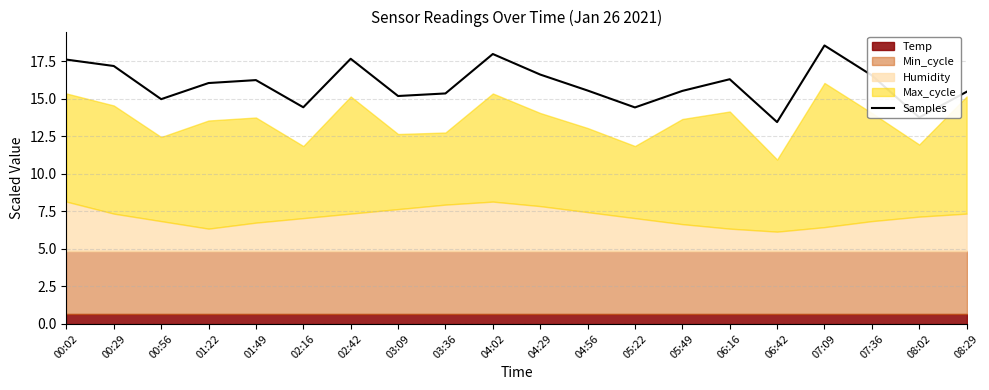

Reading right to left, extract all data points from this chart.

15.5	13.7	16.5	18.5	13.4	16.3	15.5	14.4	15.5	16.6	18.0	15.3	15.2	17.7	14.4	16.2	16.0	15.0	17.2	17.6